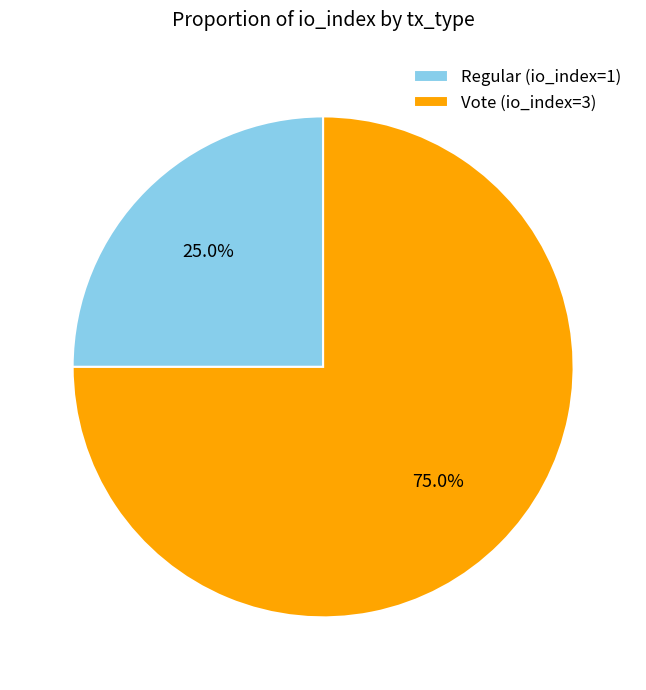

Which category has the smallest portion of the pie?

Regular (io_index=1)